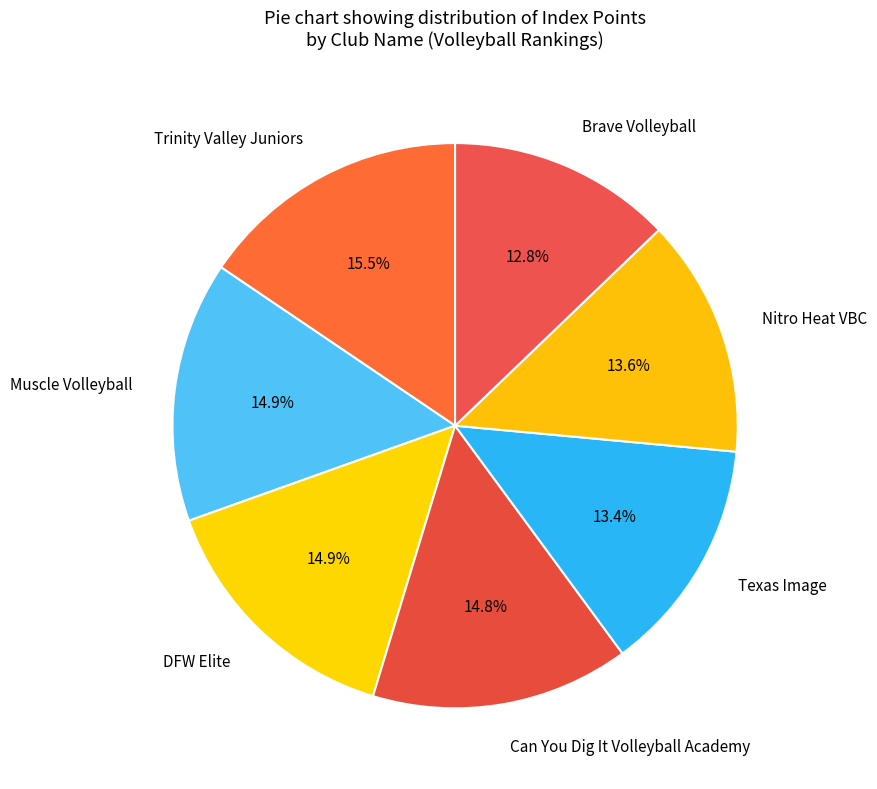

To the nearest percent, what percentage of the pie is Can You Dig It Volleyball Academy?

15%